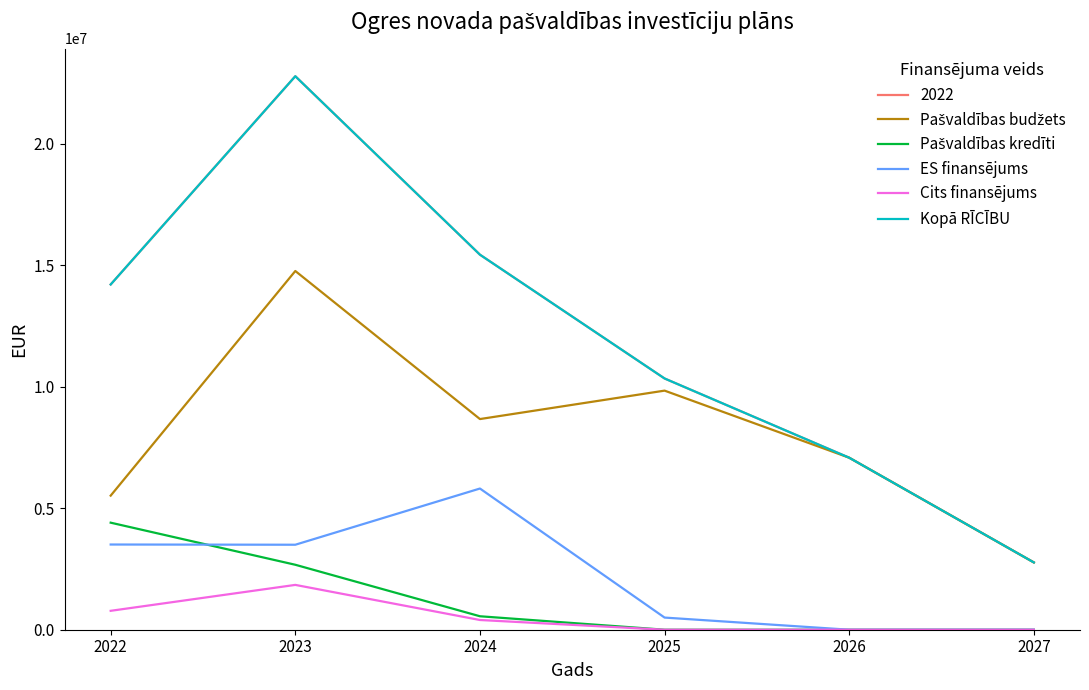

True or false: Cits finansējums and ES finansējums intersect in this chart.

False